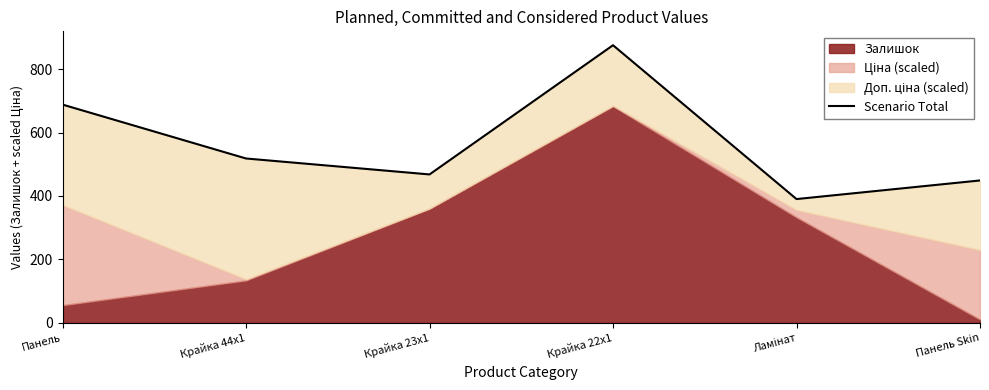

What is the greatest value displayed?

875.1